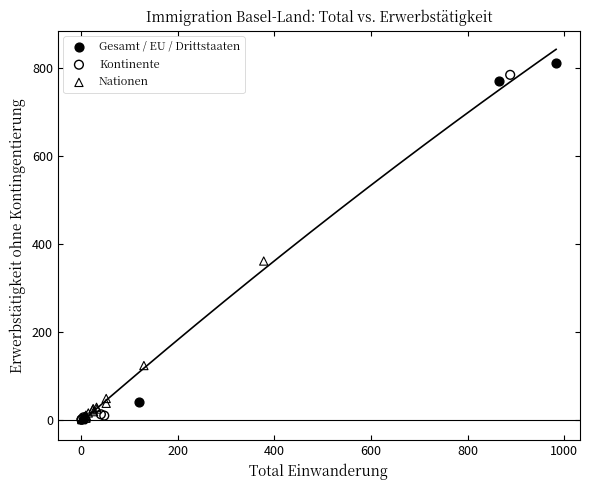

What are all the series names shown in the legend?

Gesamt / EU / Drittstaaten, Kontinente, Nationen